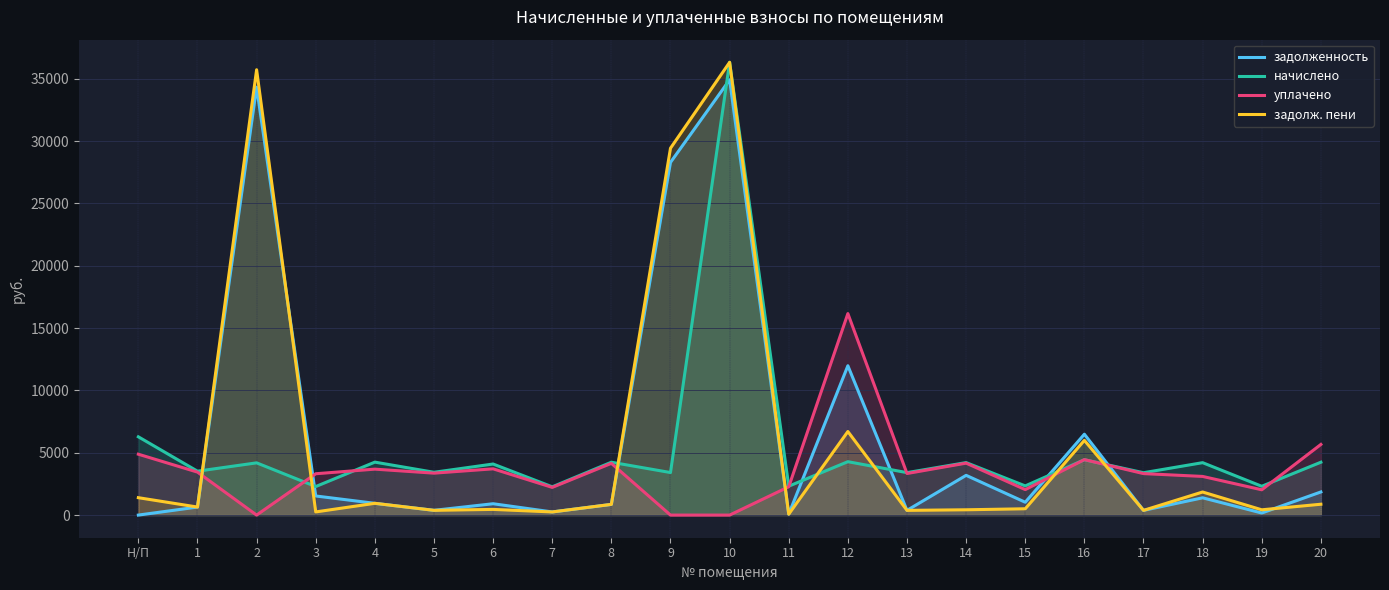

What is the total value across all series at 9?

61134.7